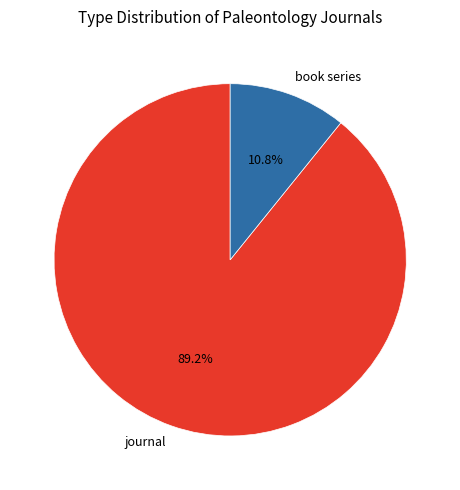

How many segments does this pie chart have?

2